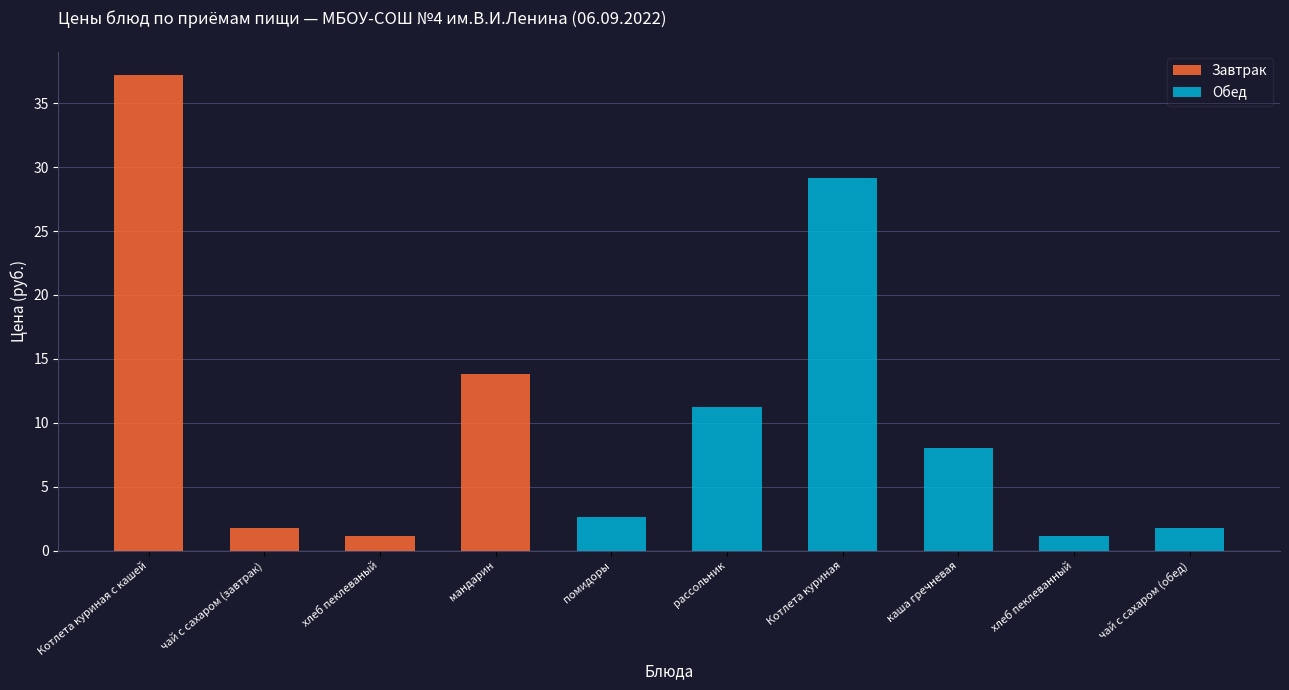

How many data points in Обед are above 1?

6